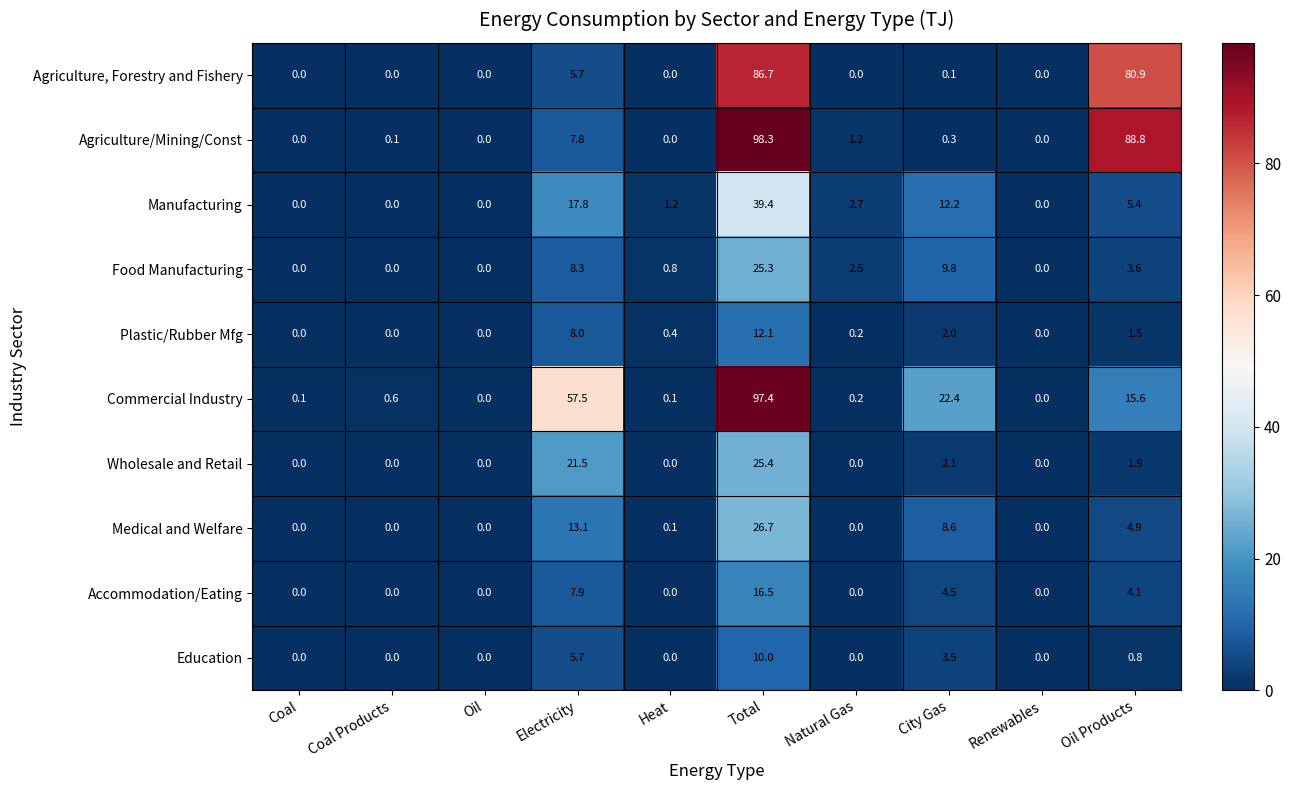

Which series has the largest total across all categories?

Agriculture/Mining/Const